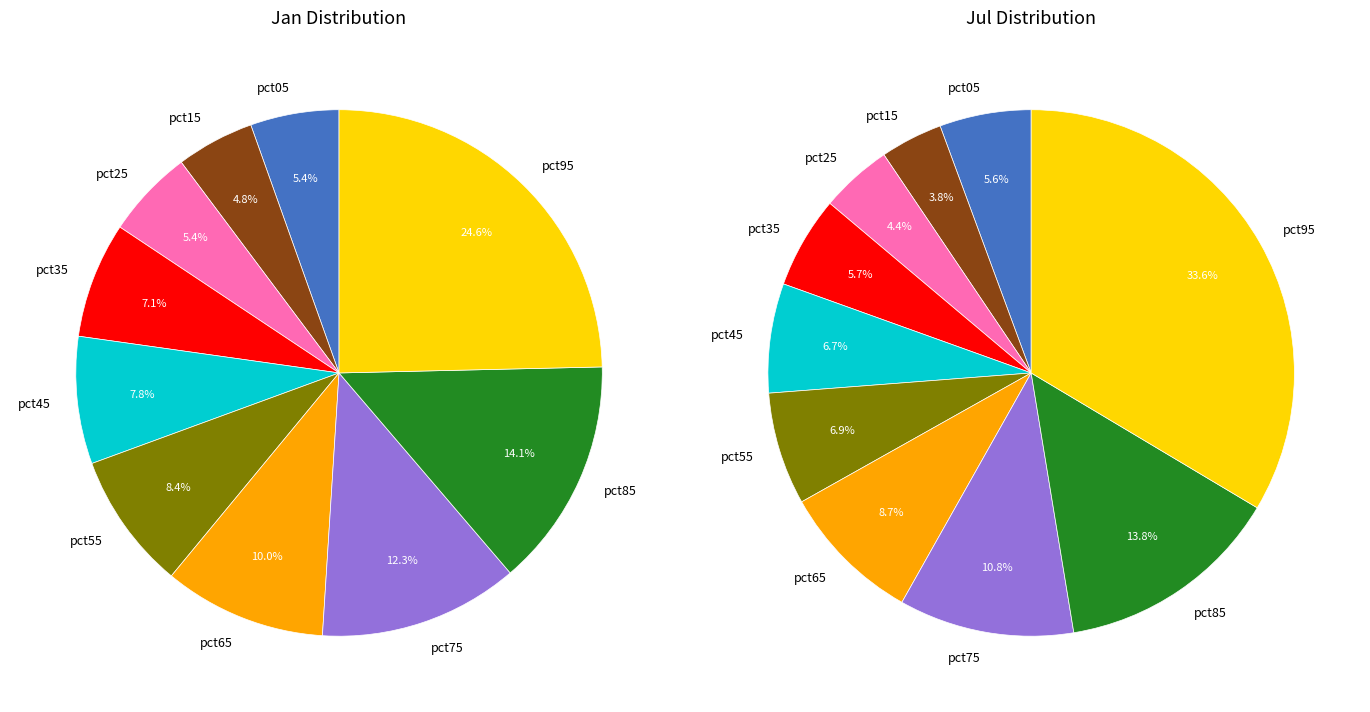

How many segments does this pie chart have?

10